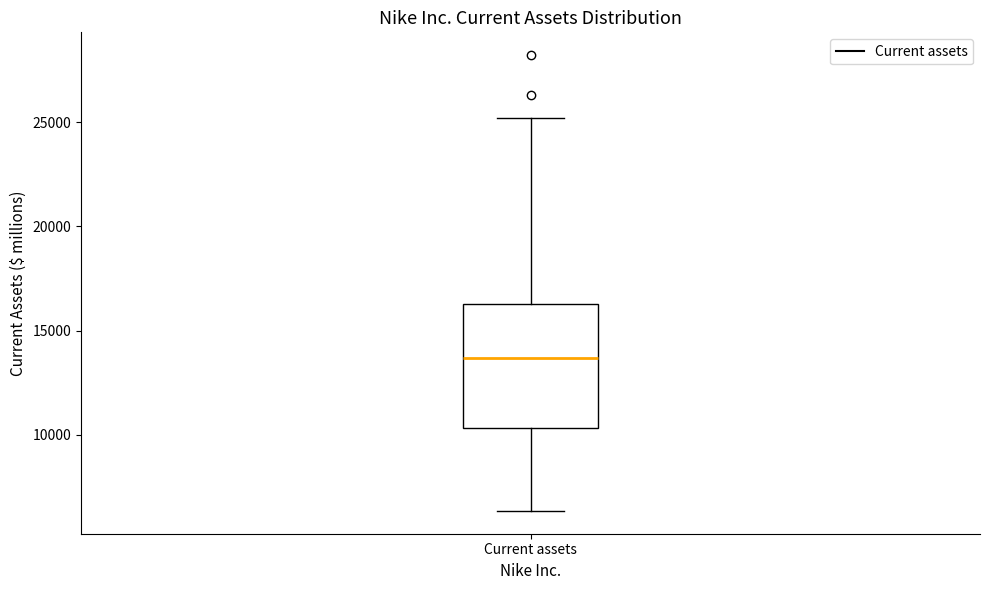

Transcribe this box plot: give where the median line is, the range the box spans, and where the two whiskers end, as read against the y-axis. The values are not printed on the chart, so give them approximately, as read against the axis.

median 13500, box 10500 to 16500, whiskers 6500 to 25000